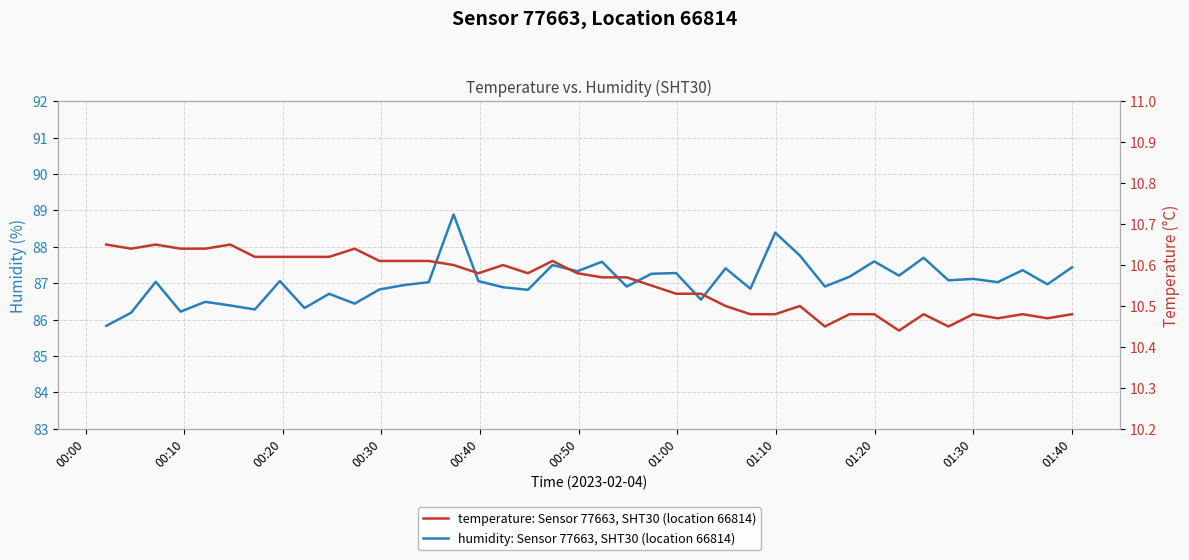

What is the lowest value of the temperature: Sensor 77663, SHT30 (location 66814) series?

10.4